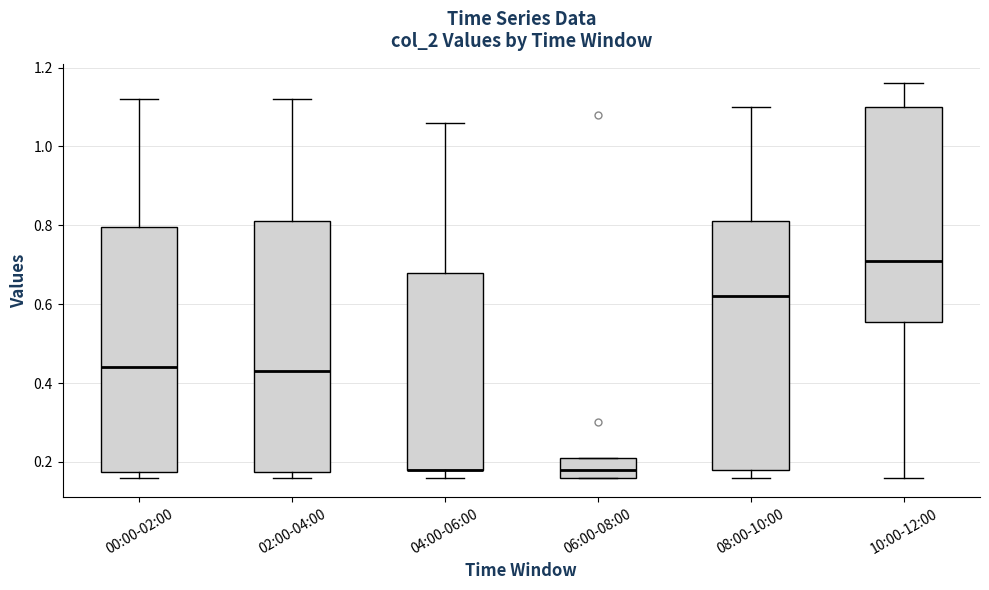

Reading left to right, read every box against the y-axis: the position of its median line, the range the box covers, and the ends of its whiskers. The values are not printed on the chart, so give them approximately, as read against the axis.

00:00-02:00: median 0.44, box 0.18 to 0.80, whiskers 0.16 to 1.12
02:00-04:00: median 0.44, box 0.18 to 0.82, whiskers 0.16 to 1.12
04:00-06:00: median 0.18 (drawn on the box's lower edge), box 0.18 to 0.68, whiskers 0.16 to 1.06
06:00-08:00: median 0.18, box 0.16 to 0.22, whiskers 0.16 to 0.22
08:00-10:00: median 0.62, box 0.18 to 0.82, whiskers 0.16 to 1.10
10:00-12:00: median 0.72, box 0.56 to 1.10, whiskers 0.16 to 1.16